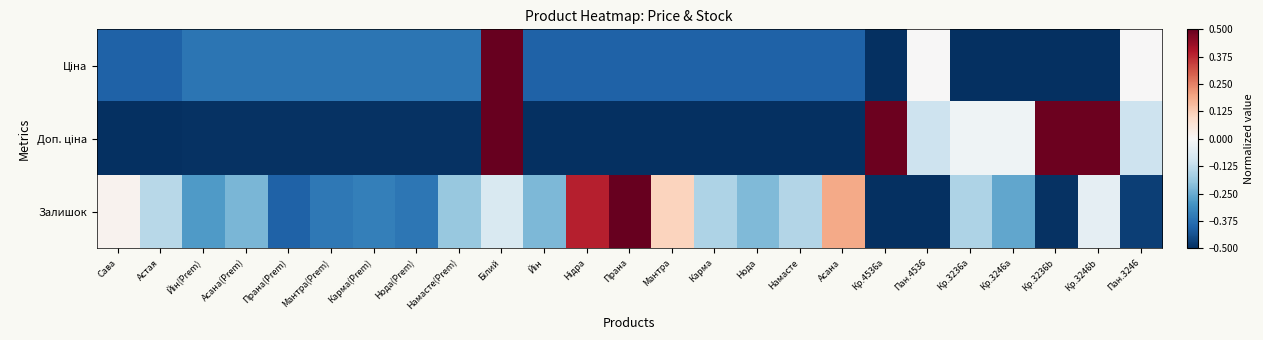

Rank the series by their average value, from lowest to highest.

Ціна, Доп. ціна, Залишок